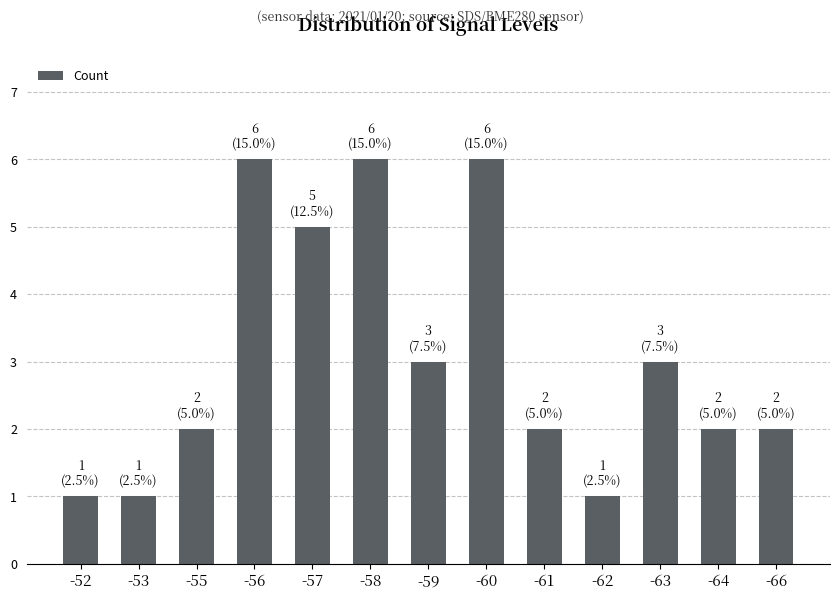

What is the sum of all values?

40